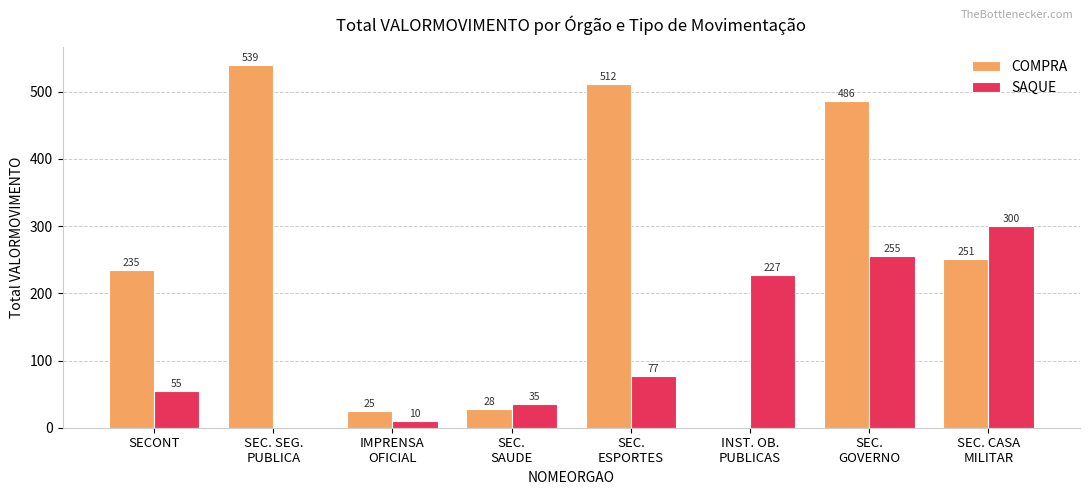

Between SEC. SEG.
PUBLICA and SEC.
ESPORTES, which series saw the biggest shift?

SAQUE